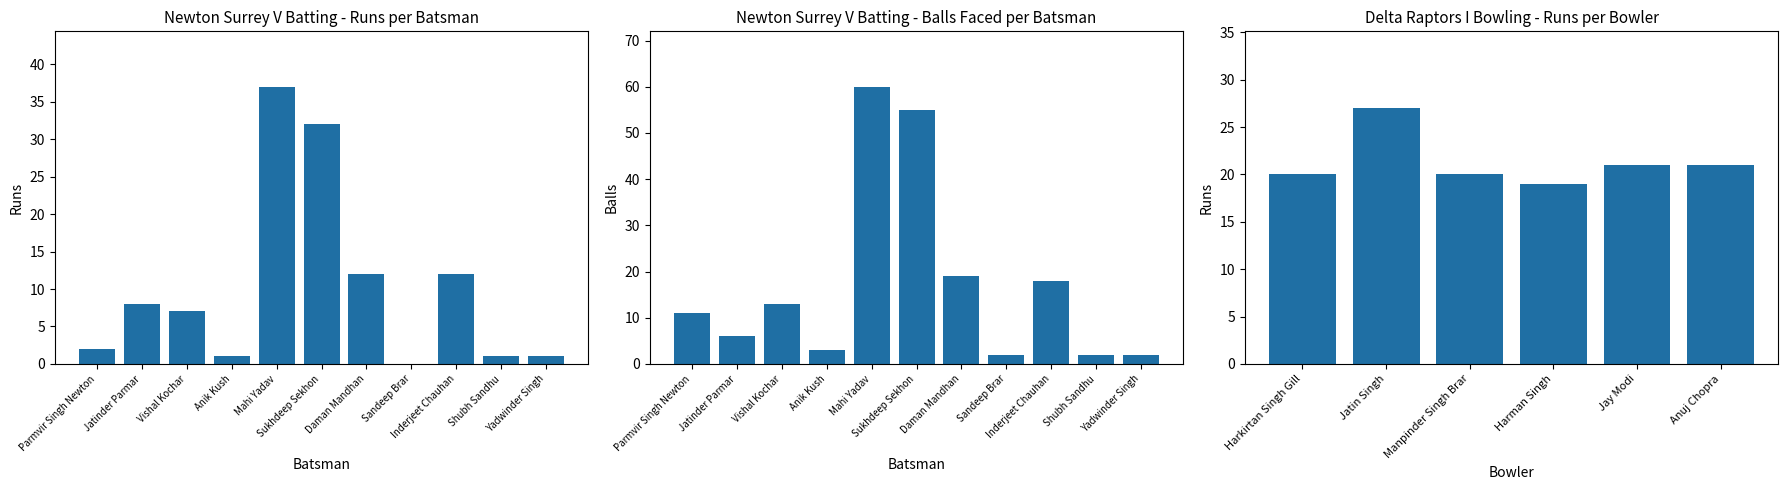

Which series has the widest spread of values?

Balls